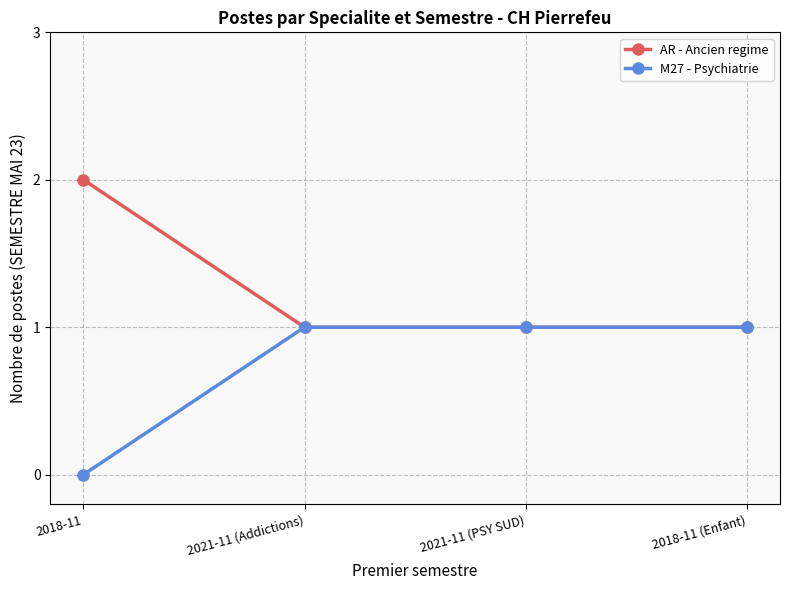

Which category has the highest value in the AR - Ancien regime series?

2018-11